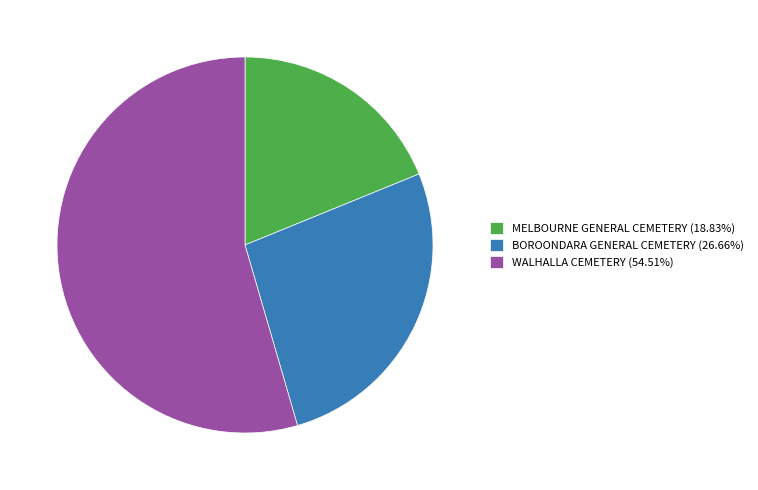

Does any single category account for the majority?

Yes